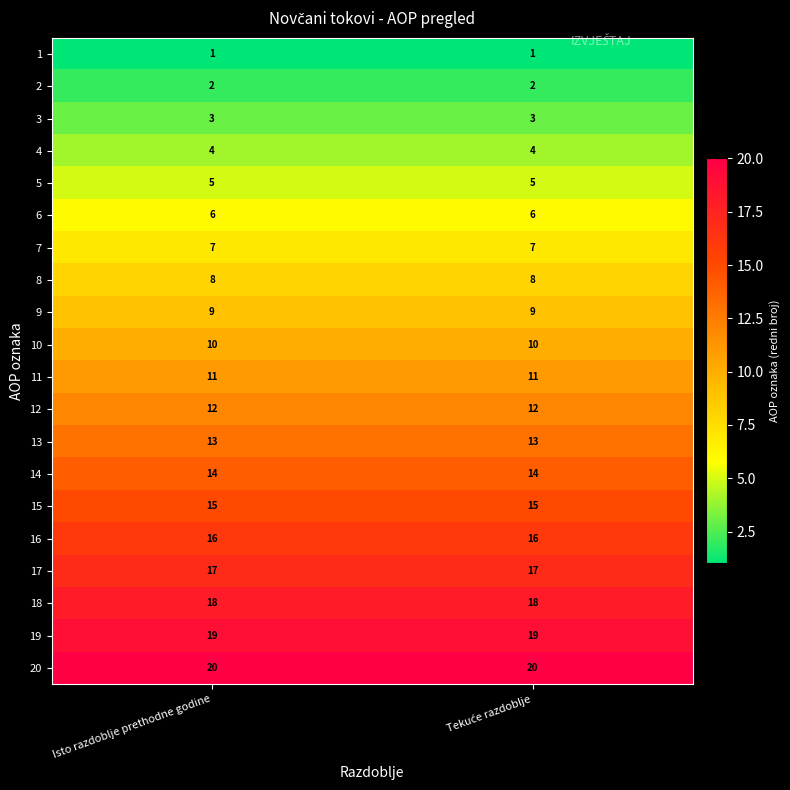

What is the spread (max minus min) of values at Isto razdoblje prethodne godine?

19